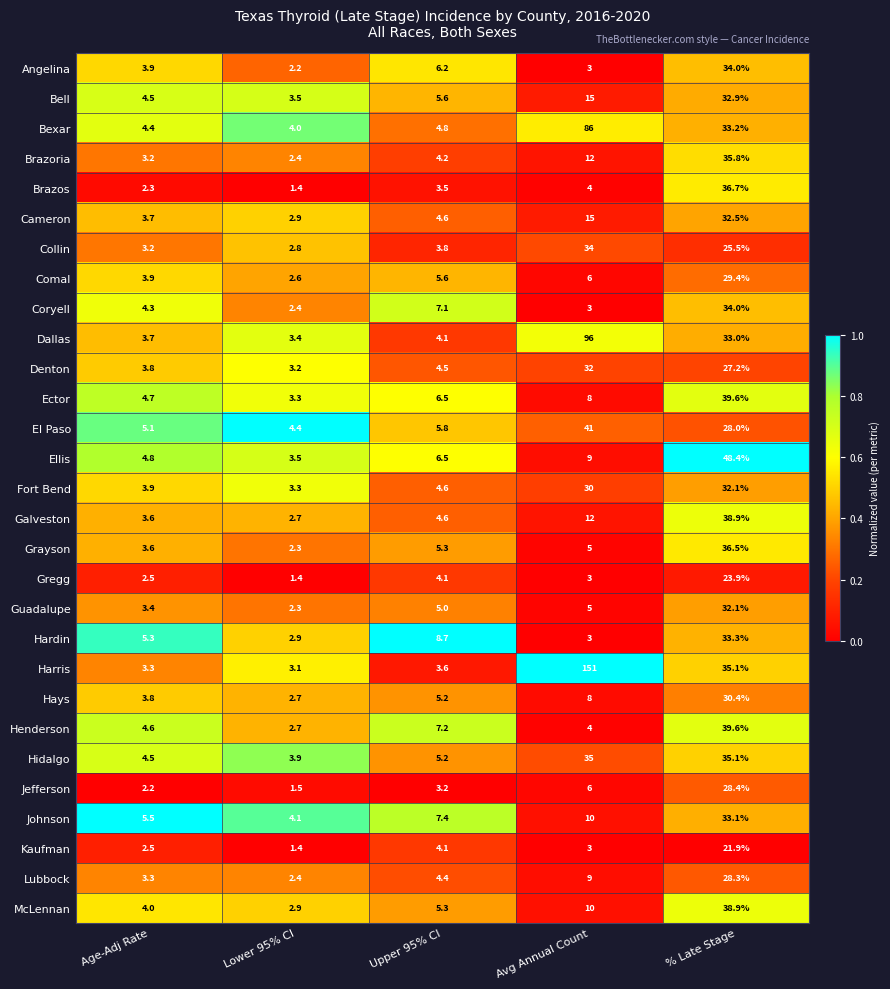

At which category is the sum across all series the highest?

% Late Stage